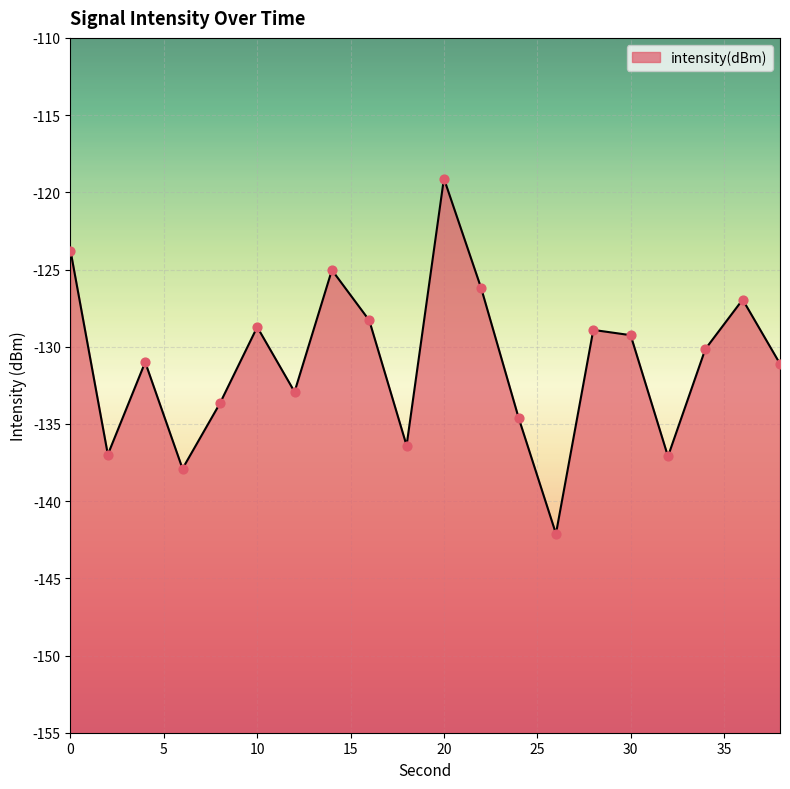

What is the change in value from 0 to 26?

-18.3